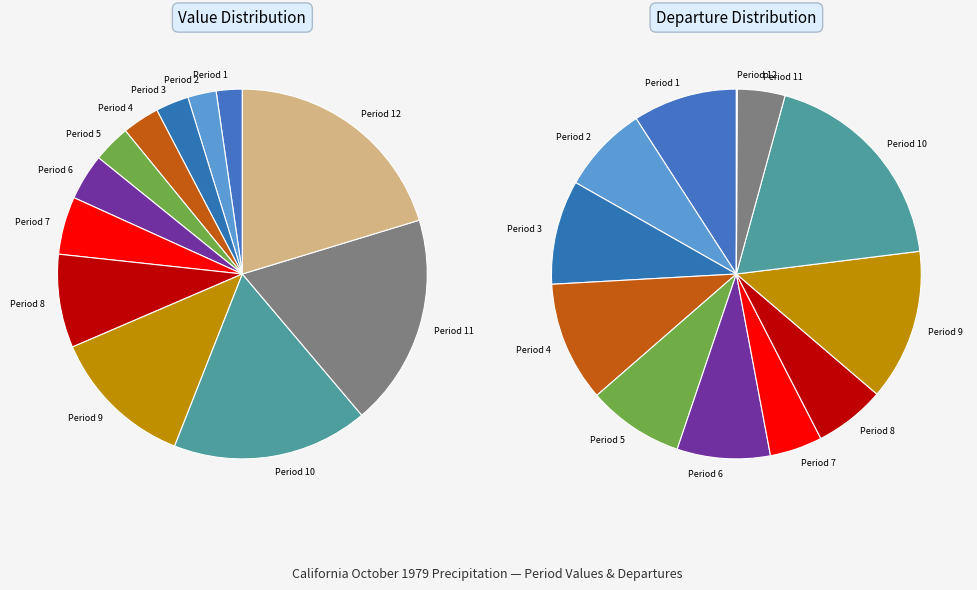

To the nearest percent, what percentage of the pie is Period 1?

2%